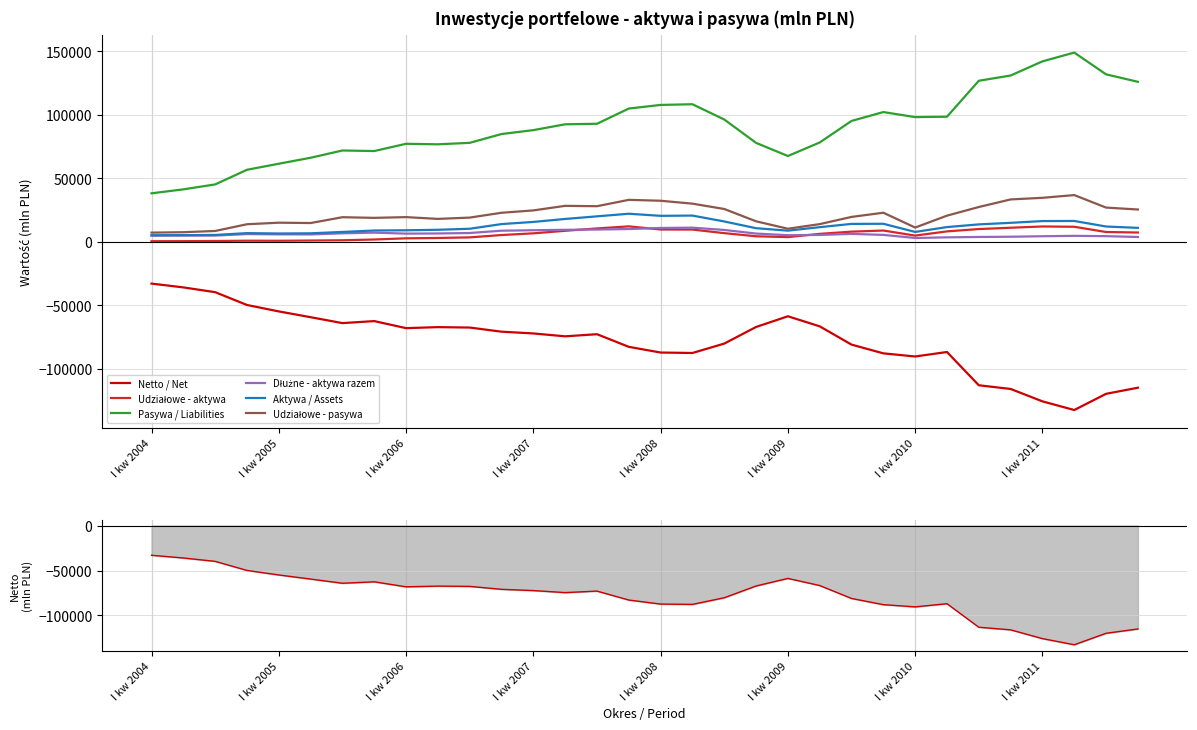

True or false: Pasywa / Liabilities and Udziałowe - aktywa intersect in this chart.

False